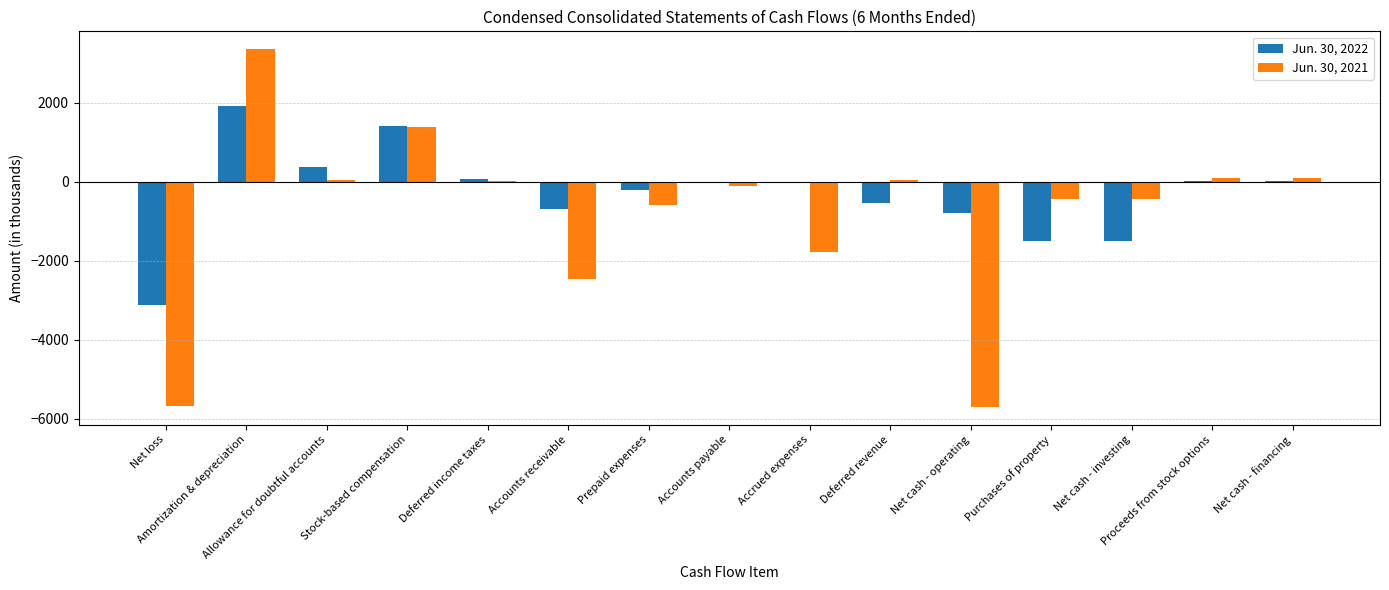

Count the number of data series in this chart.

2